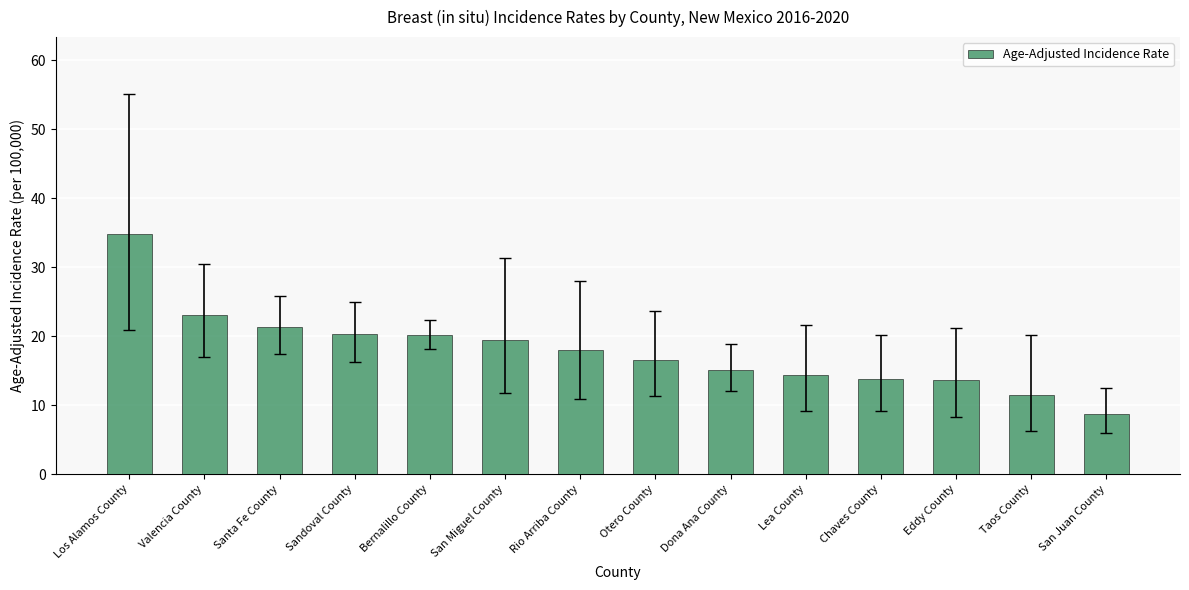

At which category does the chart reach its minimum across all series?

San Juan County